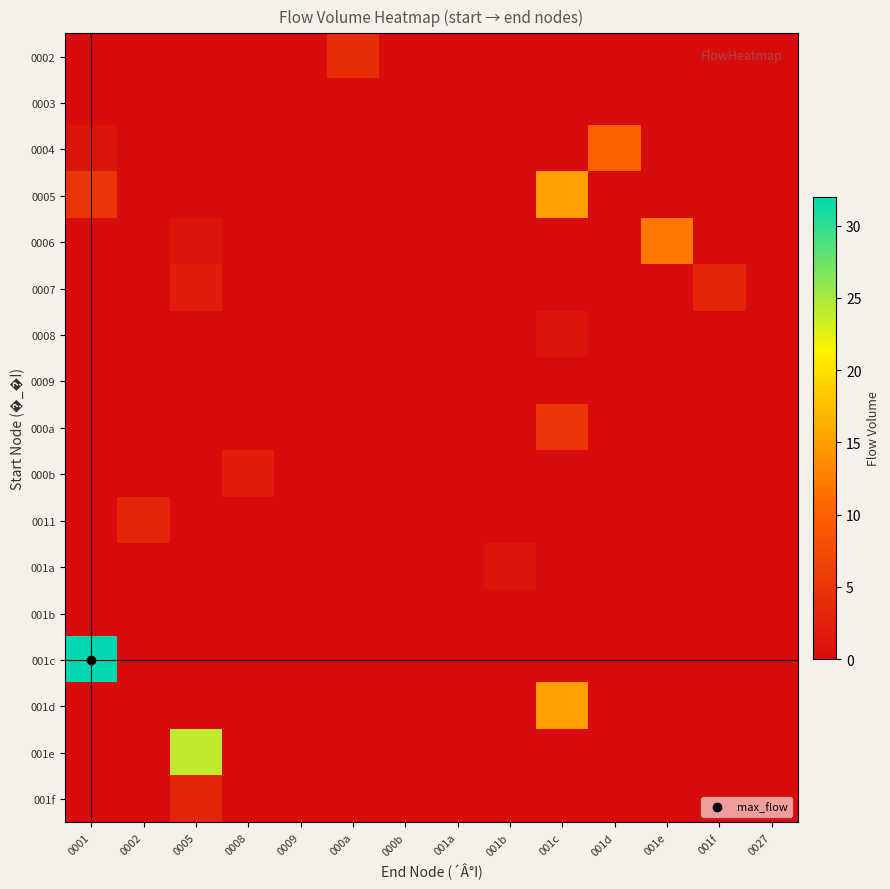

Rank the series by their maximum value, from lowest to highest.

0003, 0009, 001b, 0008, 001a, 000b, 0007, 0011, 001f, 0002, 000a, 0004, 0006, 0005, 001d, 001e, 001c